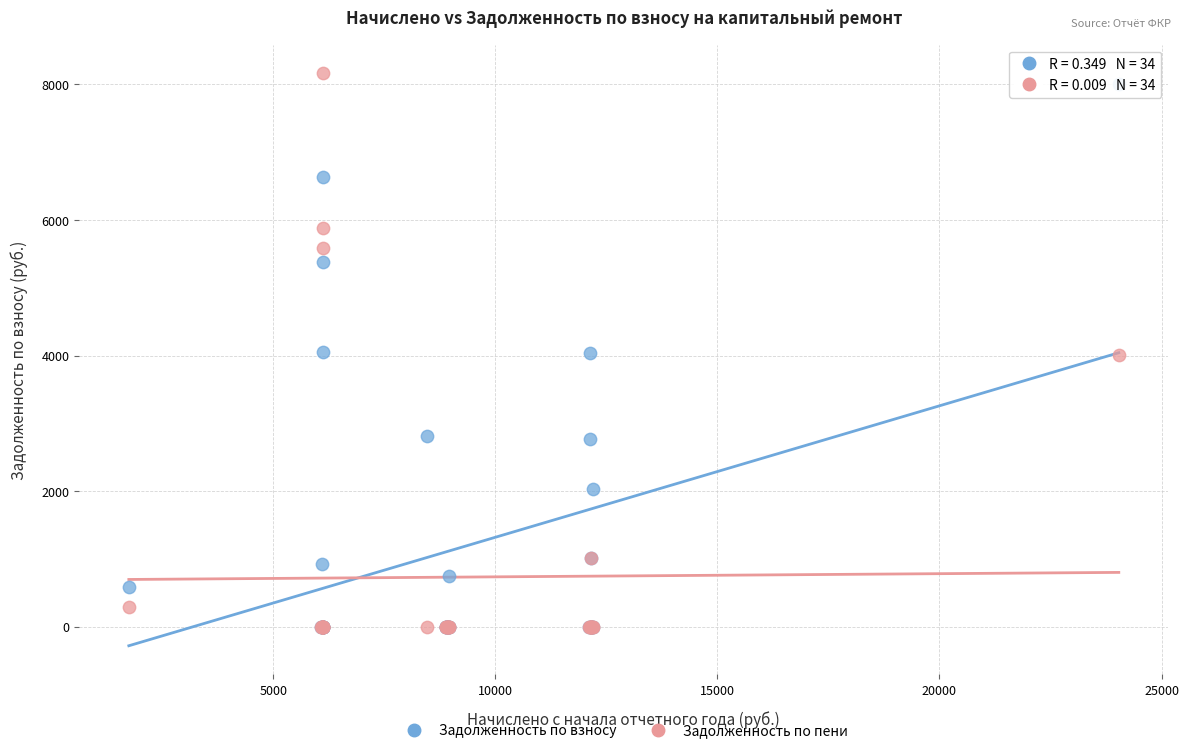

What are all the series names shown in the legend?

Задолженность по взносу, Задолженность по пени